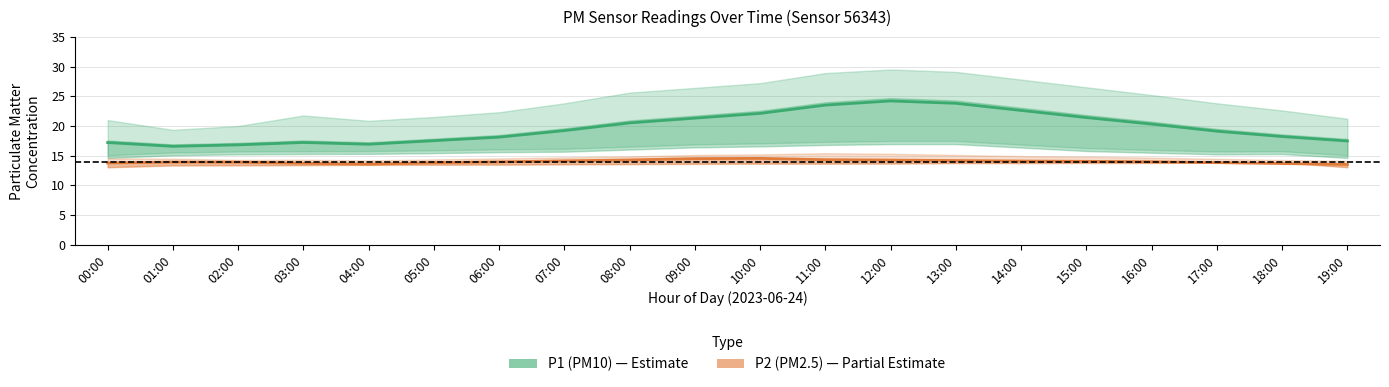

Which has a higher value, 10:00 or 07:00?

10:00